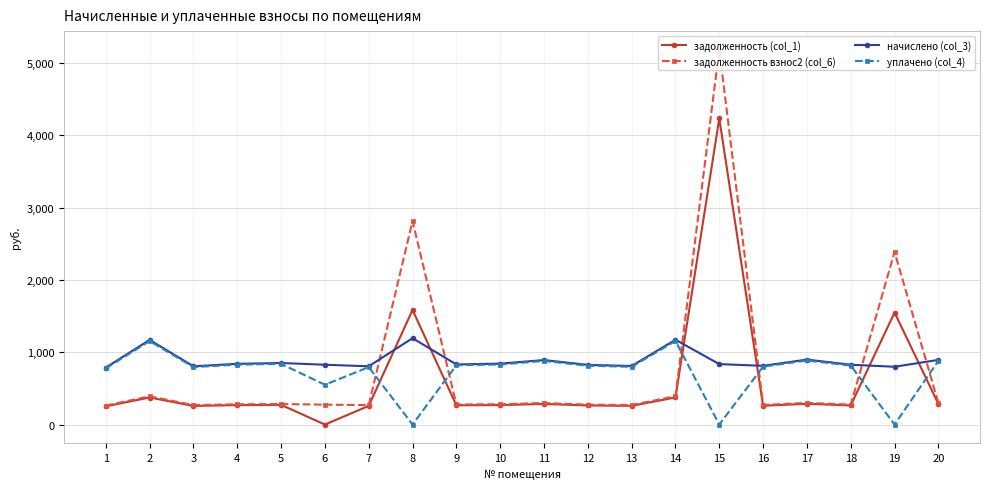

What is the difference between the уплачено (col_4) values at 4 and 9?

8.5